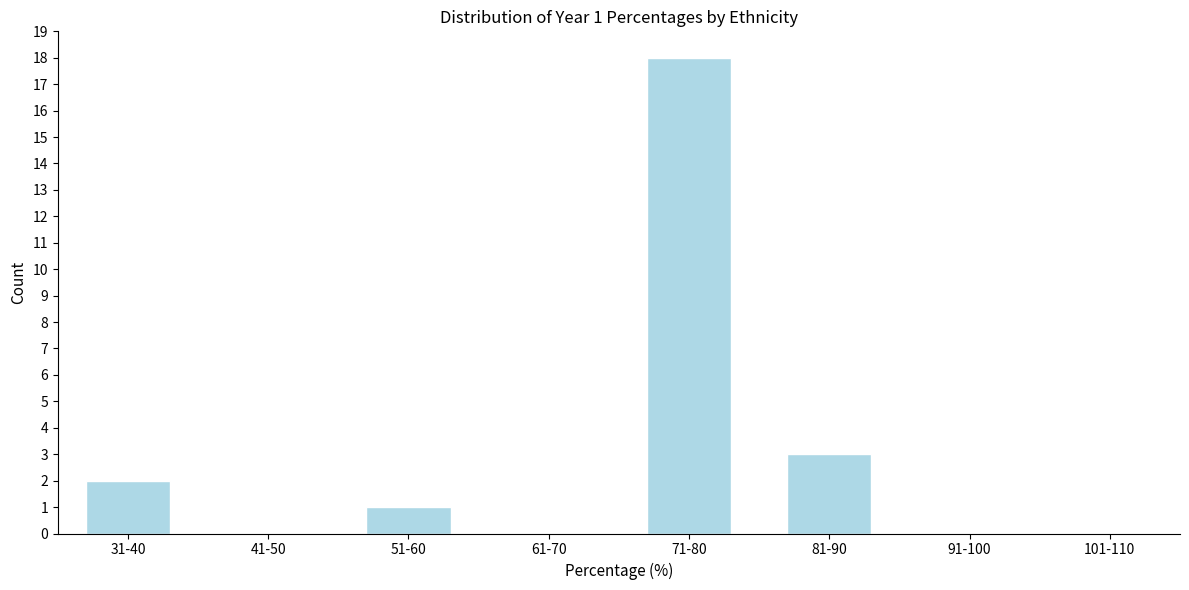

Reading right to left, what are all the values shown in this chart?

101-110=0	91-100=0	81-90=3	71-80=18	61-70=0	51-60=1	41-50=0	31-40=2